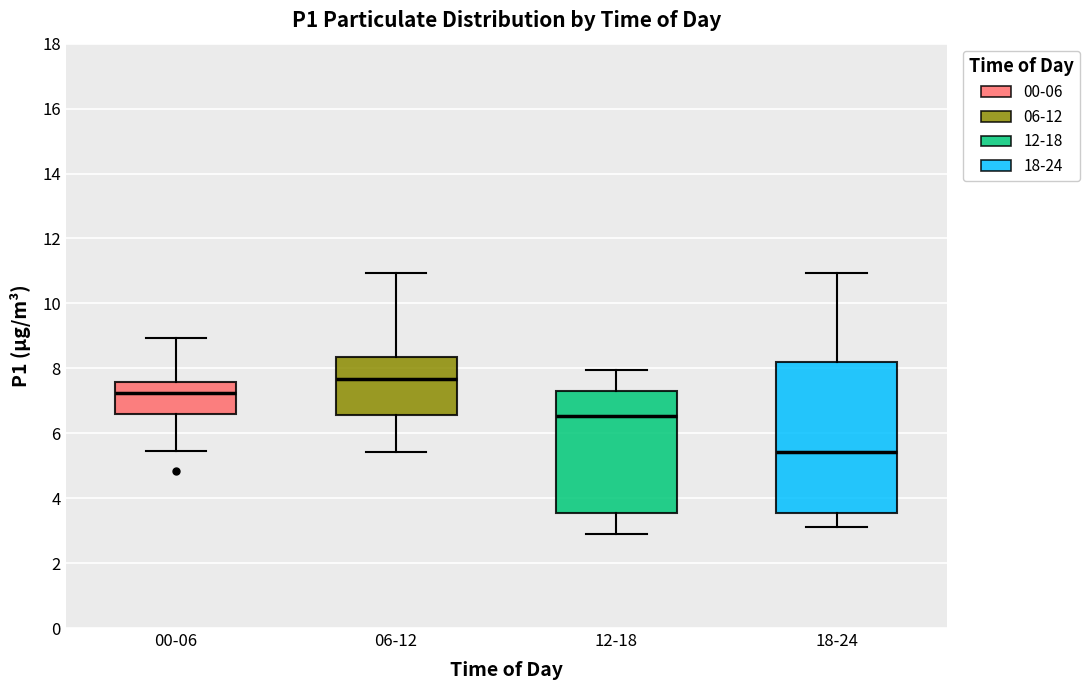

Reading left to right, transcribe this box plot: for each box, give where its median line is, the range the box spans, and where its two whiskers end, as read against the y-axis. The values are not printed on the chart, so give them approximately, as read against the axis.

00-06: median 7.2, box 6.6 to 7.6, whiskers 5.4 to 9.0
06-12: median 7.6, box 6.6 to 8.4, whiskers 5.4 to 11.0
12-18: median 6.6, box 3.6 to 7.4, whiskers 3.0 to 8.0
18-24: median 5.4, box 3.6 to 8.2, whiskers 3.2 to 11.0